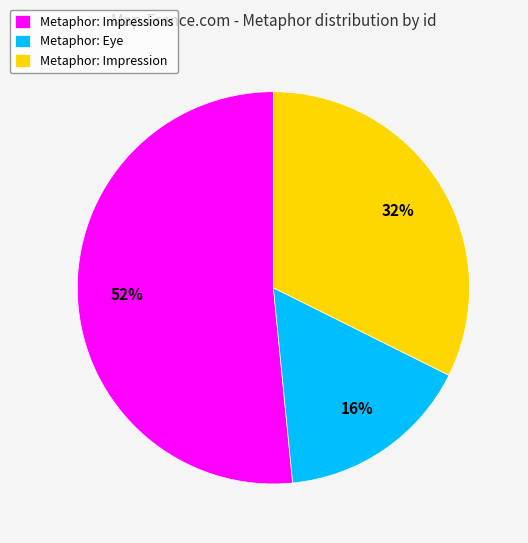

Is it true that Metaphor: Impression is 40% of the pie?

False